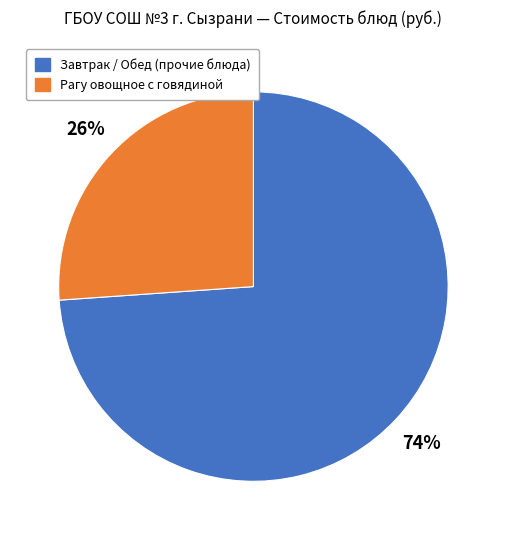

To the nearest percent, what is the difference between the largest and smallest slice percentages?

48%